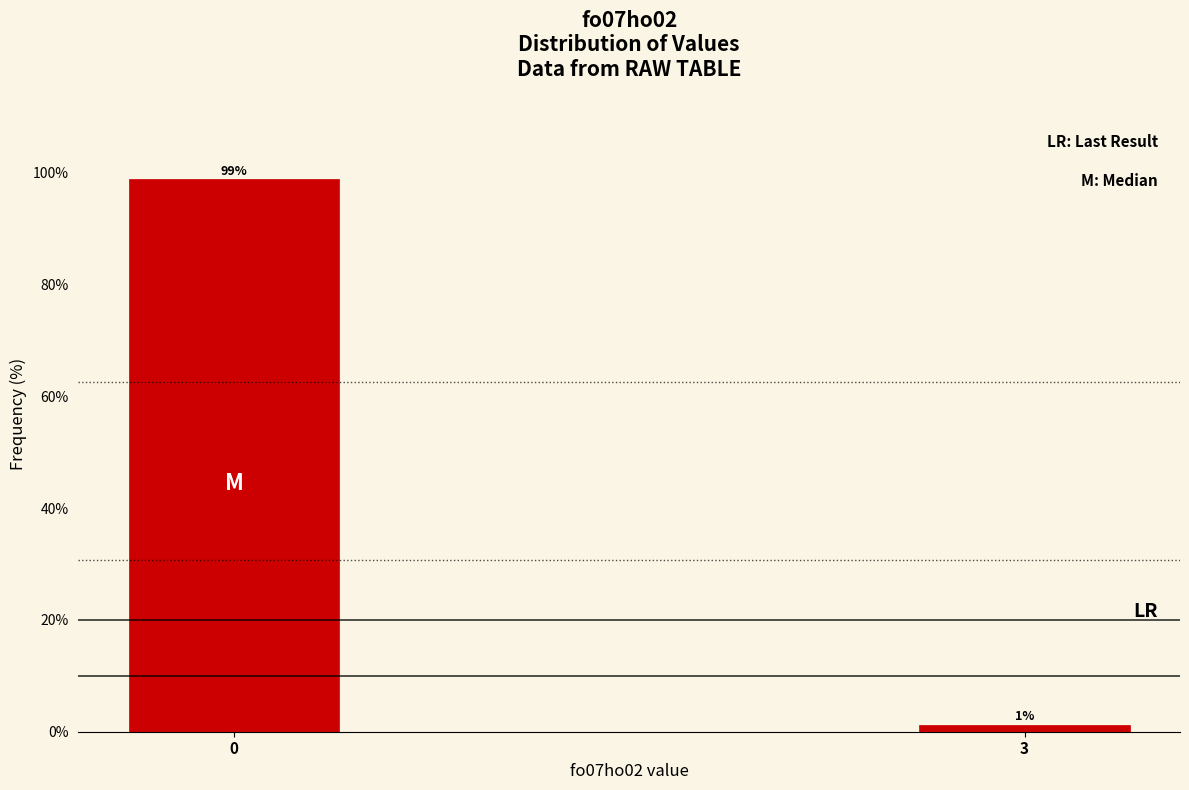

Is it true that the value at 0 is 98.8?

True